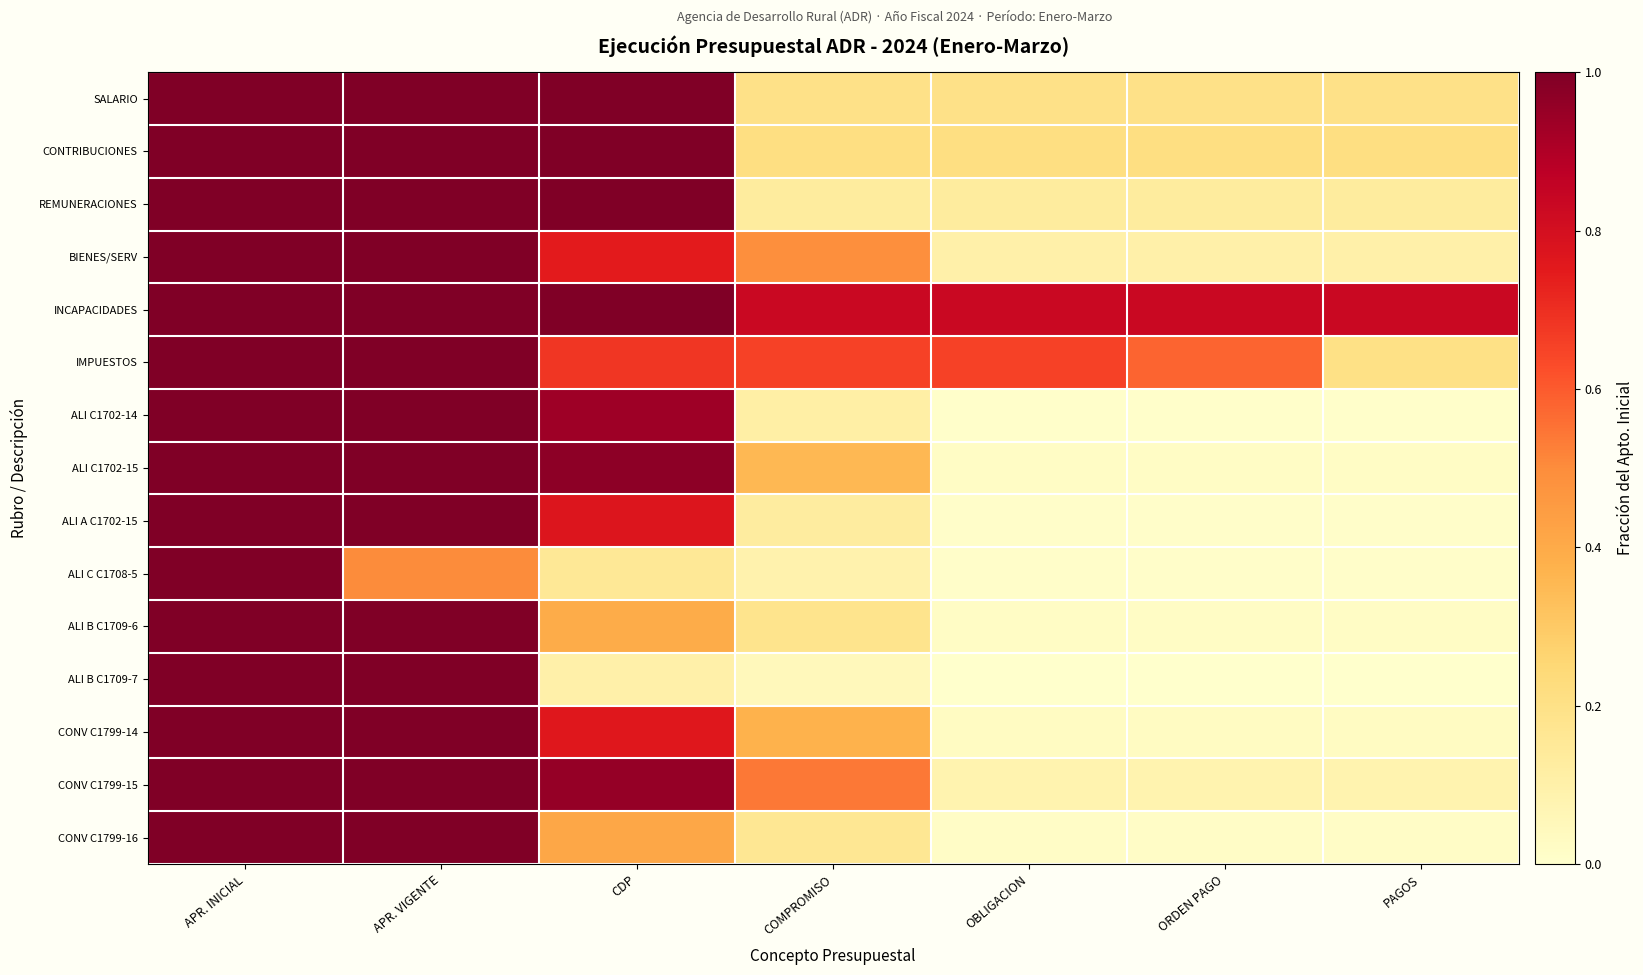

Count the number of data series in this chart.

15